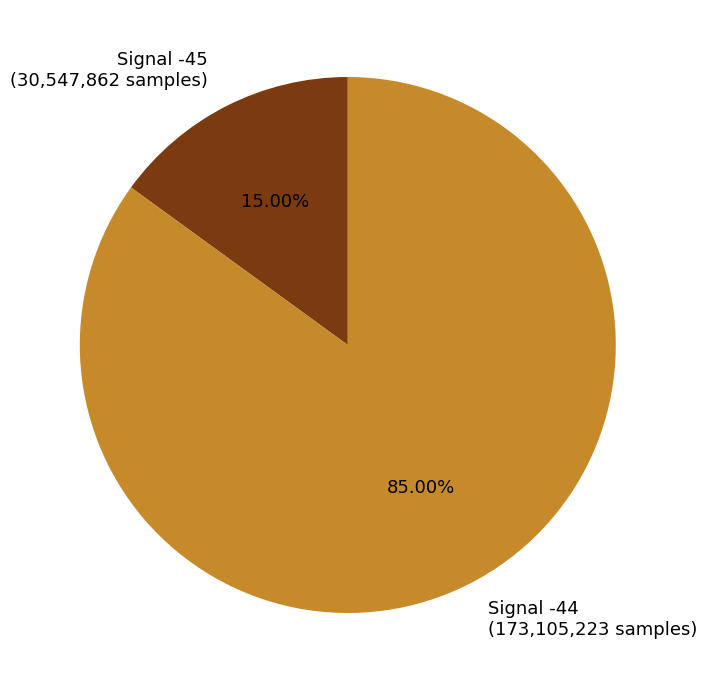

Rank the categories by value from highest to lowest.

Signal -44 (173,105,223 samples), Signal -45 (30,547,862 samples)